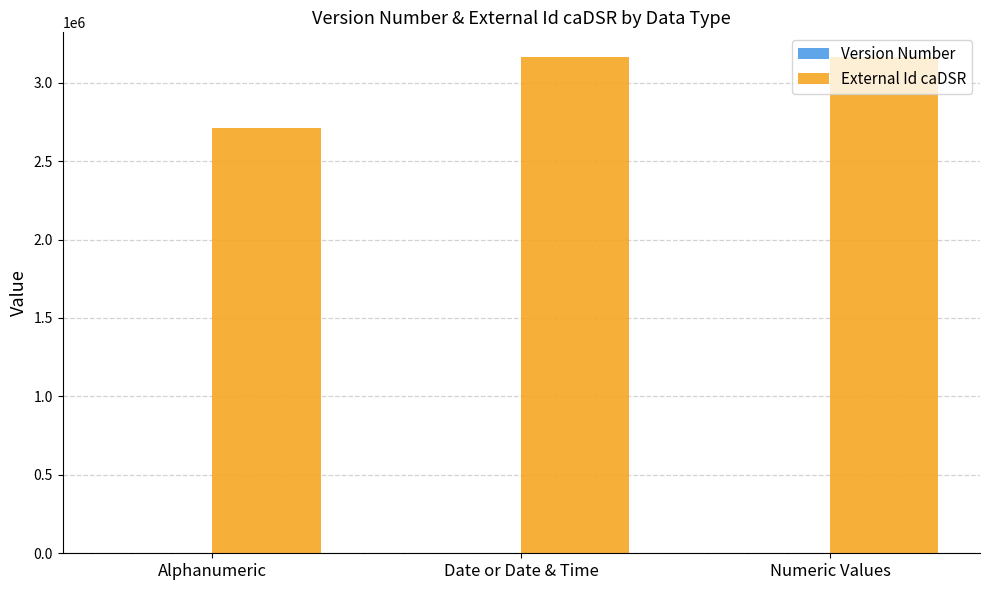

Which series changed the most between Alphanumeric and Date or Date & Time?

External Id caDSR